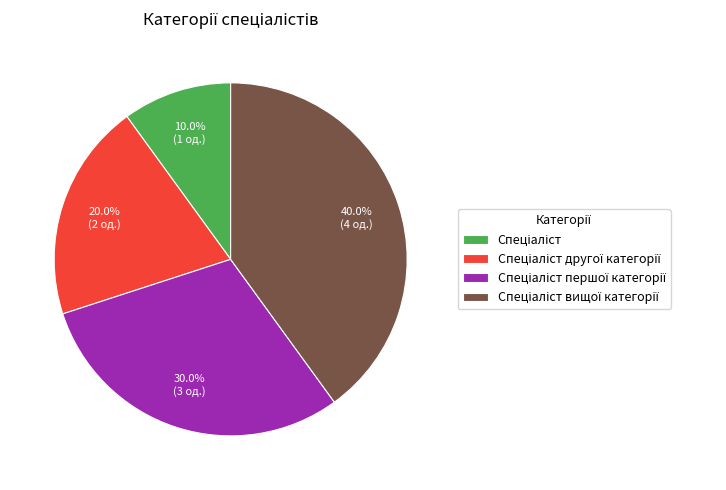

Does any single category account for the majority?

No